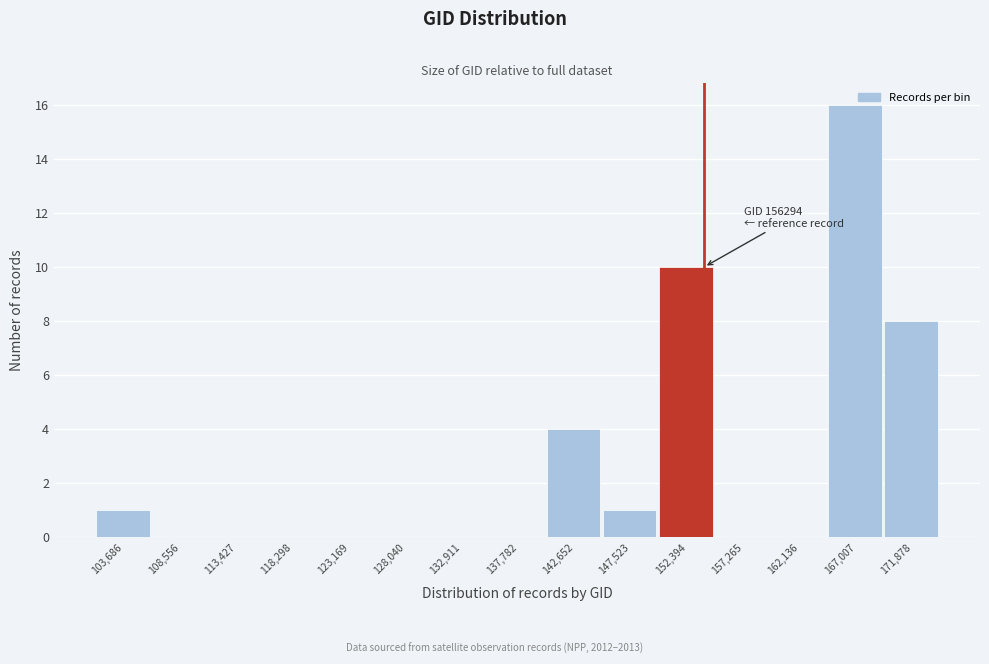

What is the sum of all values?

40